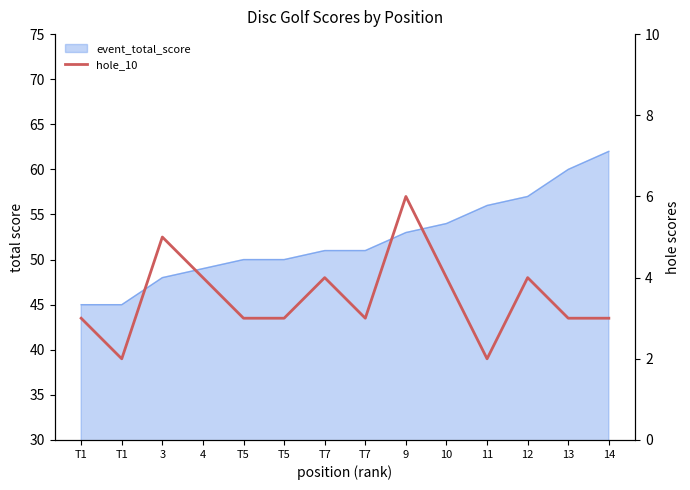

List the labels in order of value, largest first.

9, 3, 4, T7, 10, 12, T1, T5, T5, T7, 13, 14, T1, 11